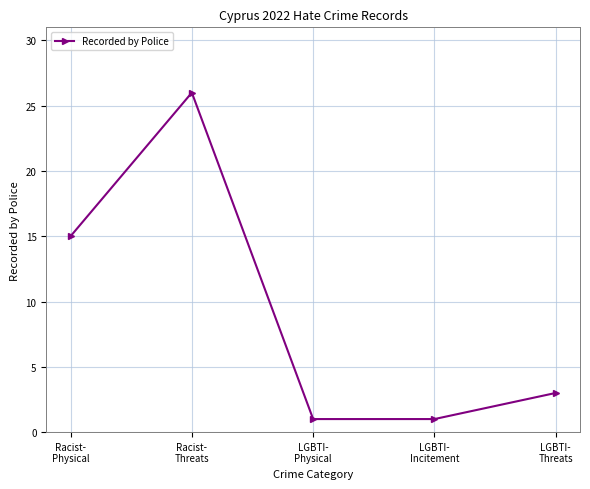

Does the chart display data point markers on the line(s)?

Yes